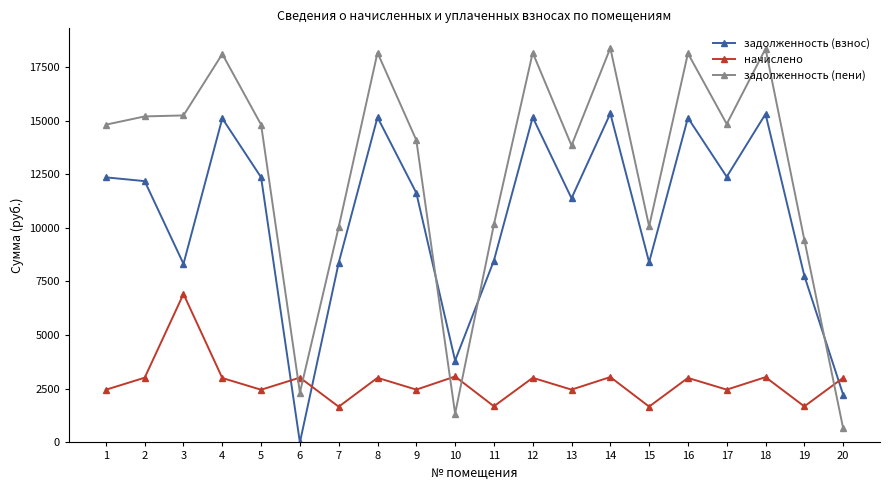

What is the difference between the second highest and second lowest values in the задолженность (взнос) series?

13075.0